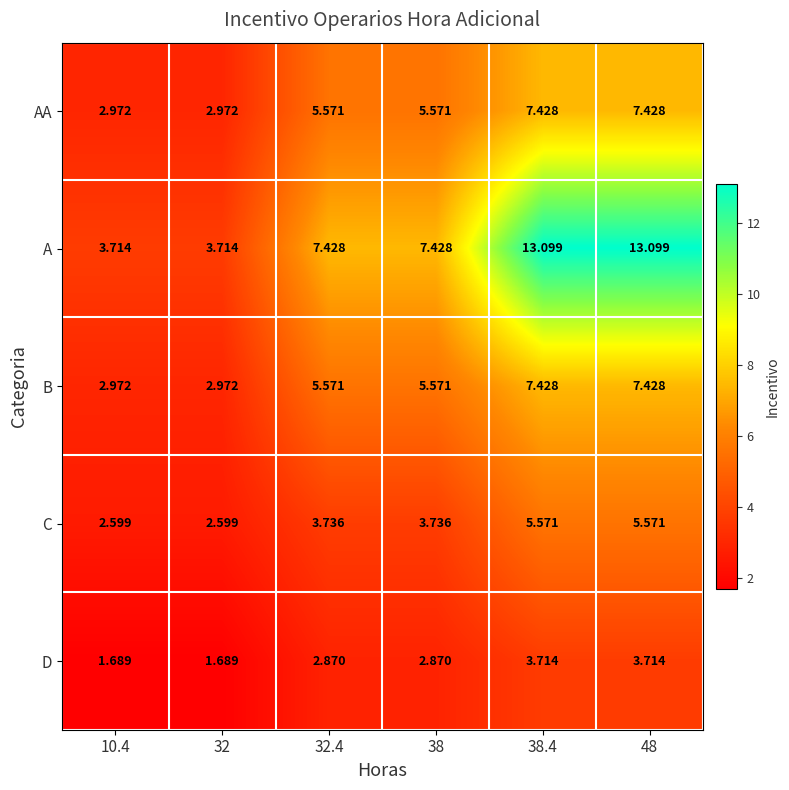

Which series has the largest range (max minus min)?

A